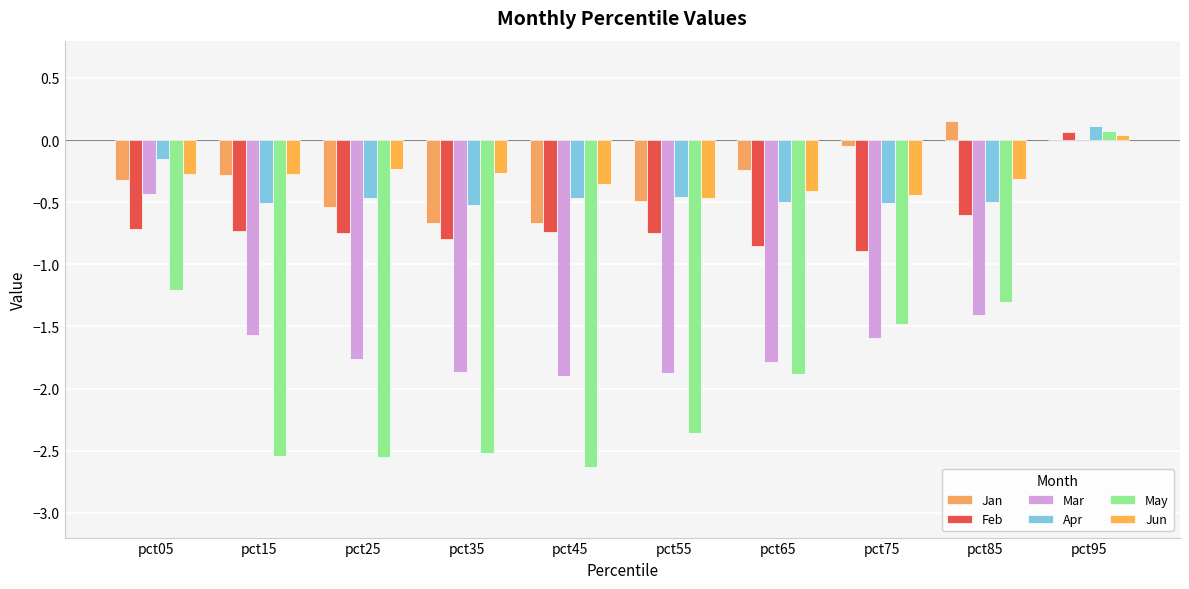

Count the number of categories in the chart.

10